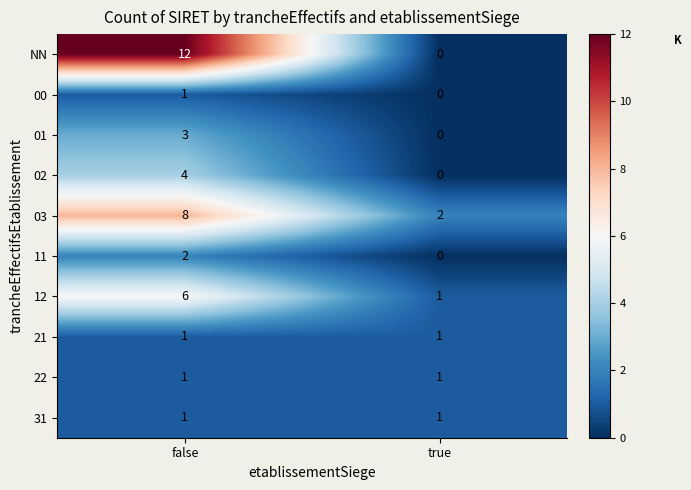

Reading left to right, transcribe all the data shown in this chart.

NN: 12	0
00: 1	0
01: 3	0
02: 4	0
03: 8	2
11: 2	0
12: 6	1
21: 1	1
22: 1	1
31: 1	1